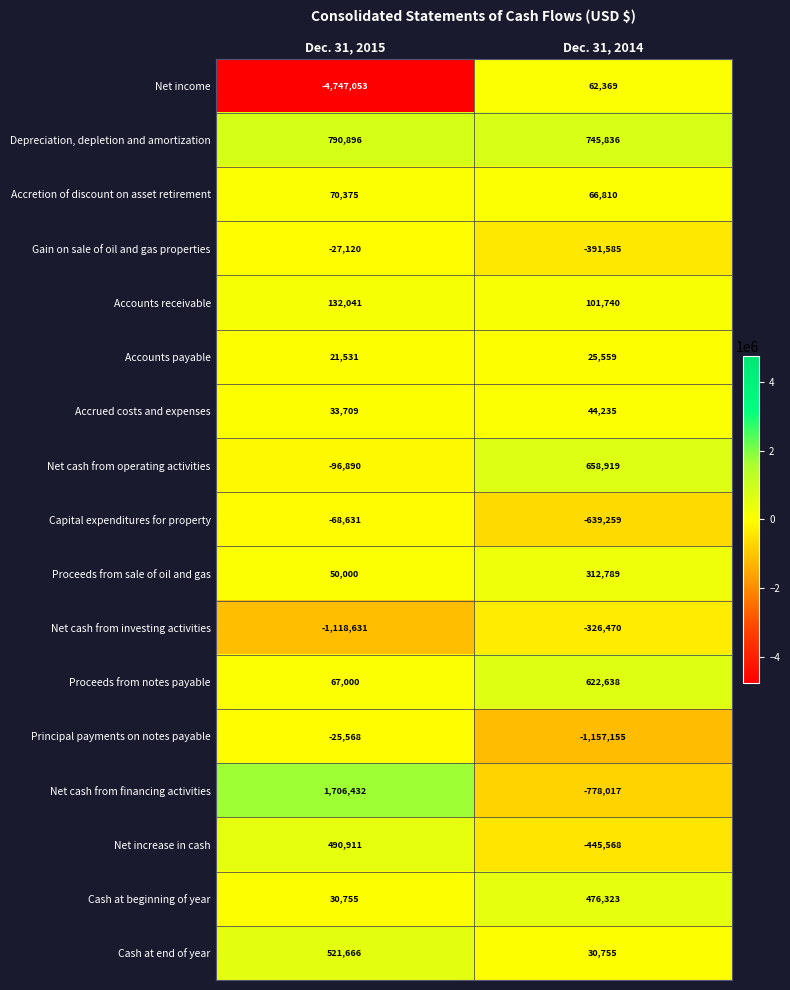

The Depreciation, depletion and amortization series shows 745836 at Dec. 31, 2014. True or false?

True